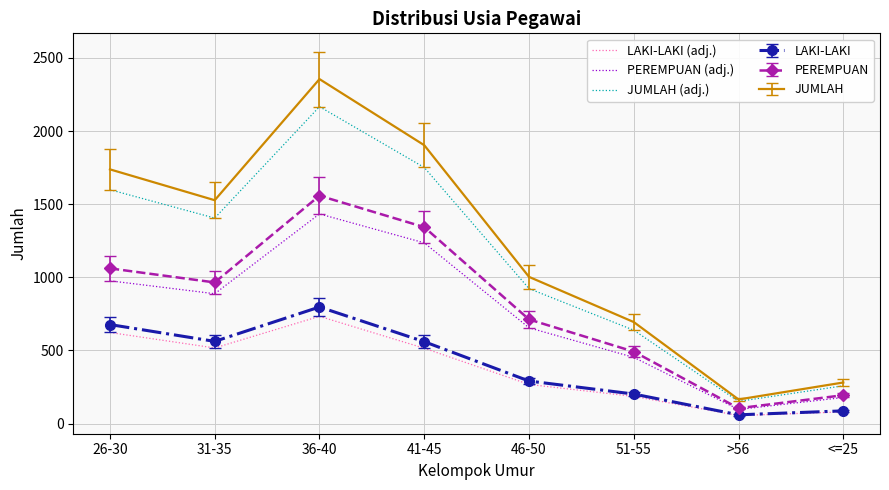

Where is JUMLAH (adj.) nearest to the value 1159?

46-50